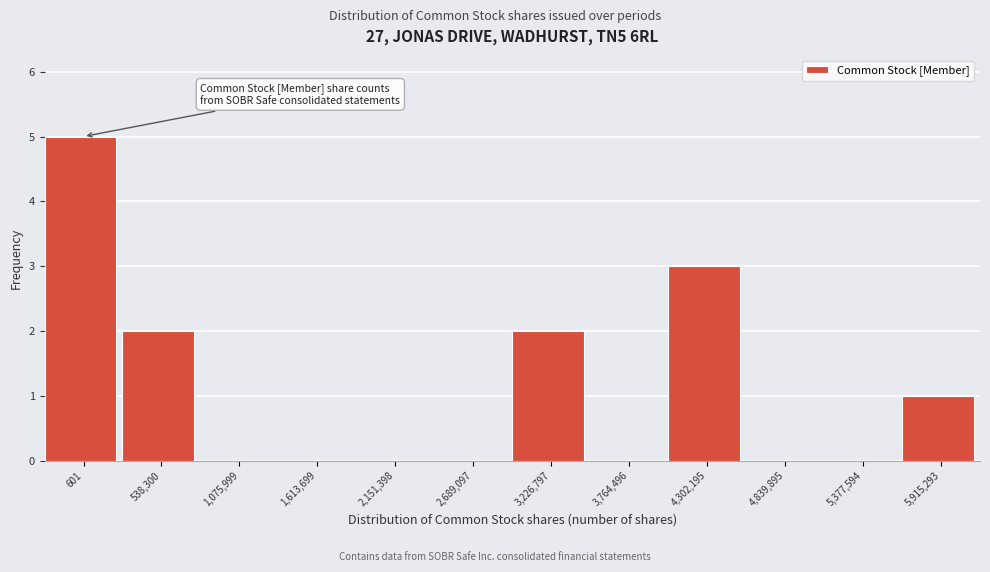

Reading right to left, transcribe all the data shown in this chart.

5,915,293=1	5,377,594=0	4,839,895=0	4,302,195=3	3,764,496=0	3,226,797=2	2,689,097=0	2,151,398=0	1,613,699=0	1,075,999=0	538,300=2	601=5